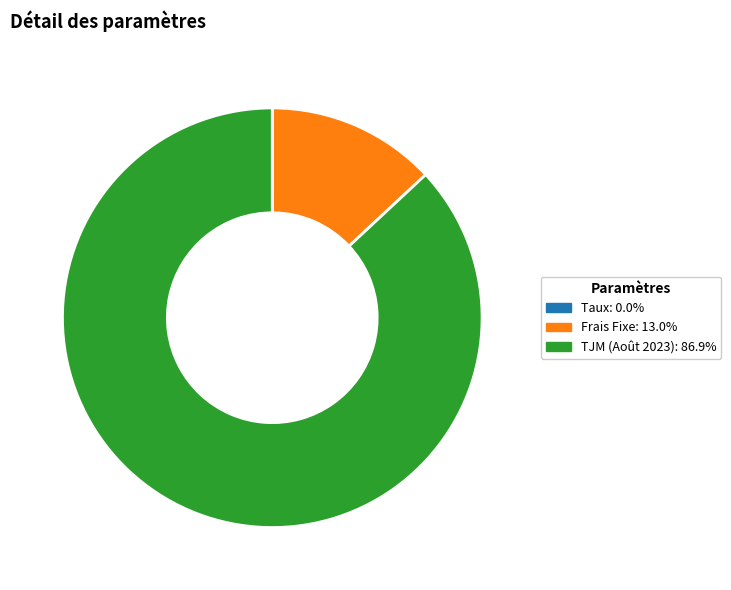

Is TJM (Août 2023) the majority of the pie?

Yes